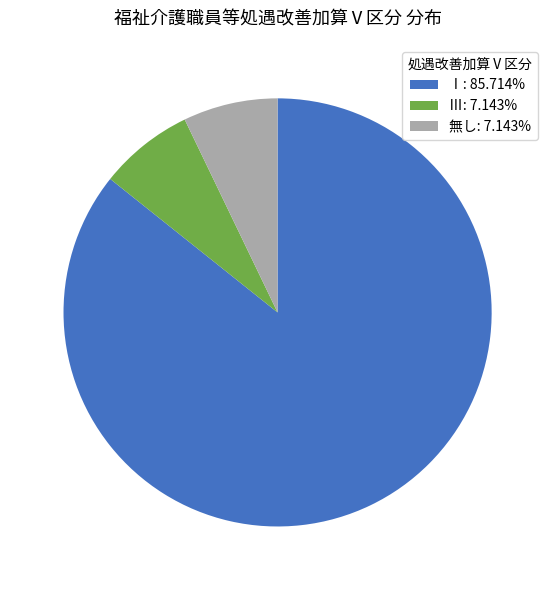

Does Ⅰ: 85.714% represent more than half of the total?

Yes